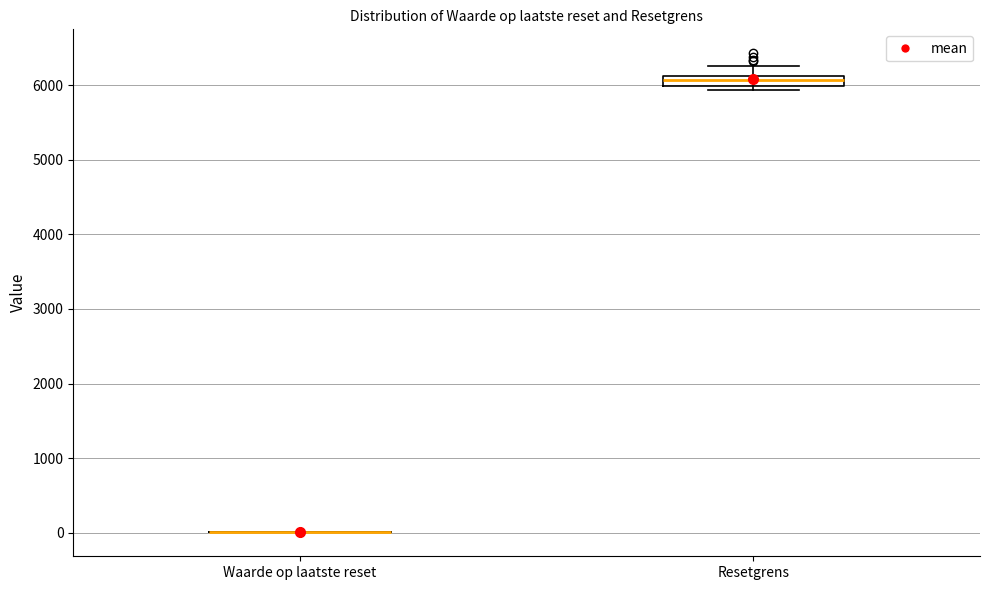

Which box is the tallest, from its lower edge to its upper edge?

Resetgrens